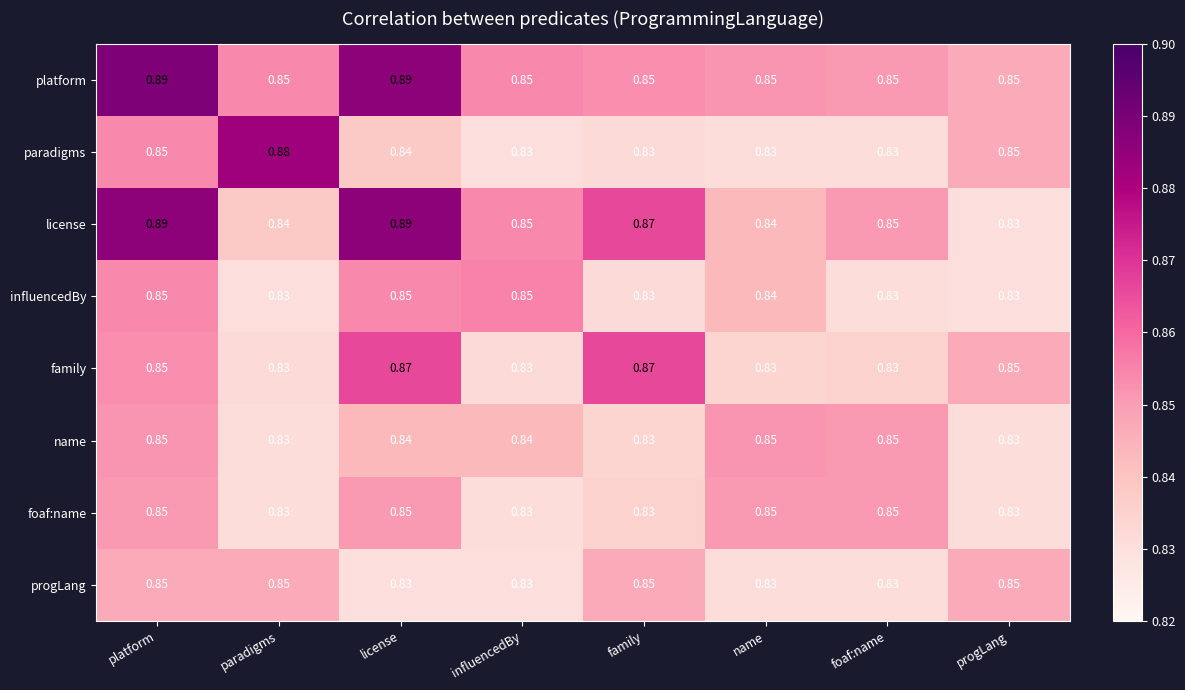

Which series has the largest total across all categories?

platform